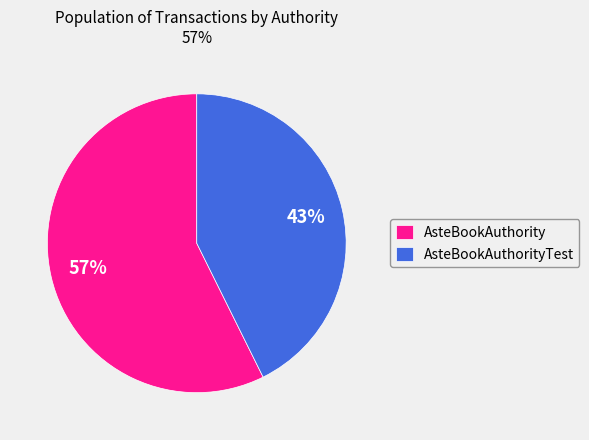

Does AsteBookAuthorityTest account for over 50% of the chart?

No